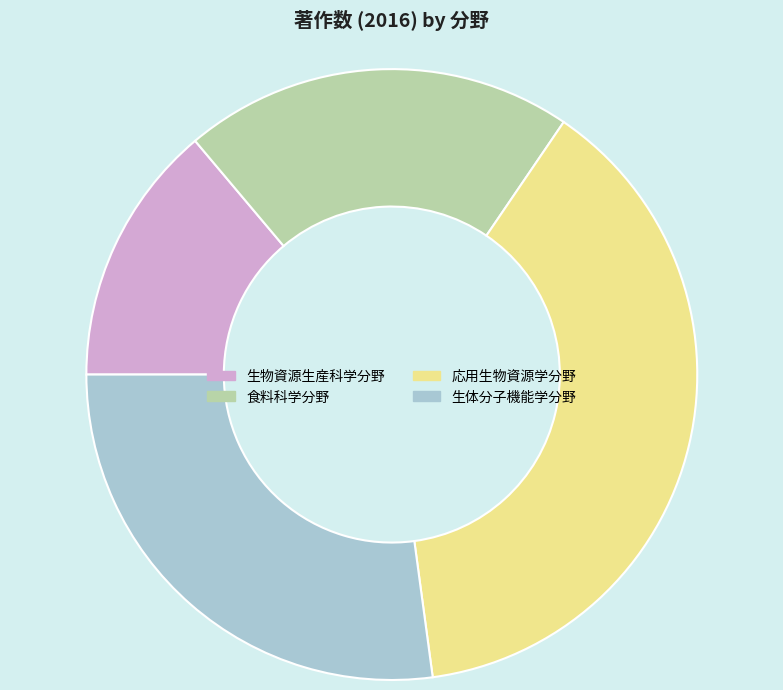

Is there any slice that represents more than half of the pie?

No